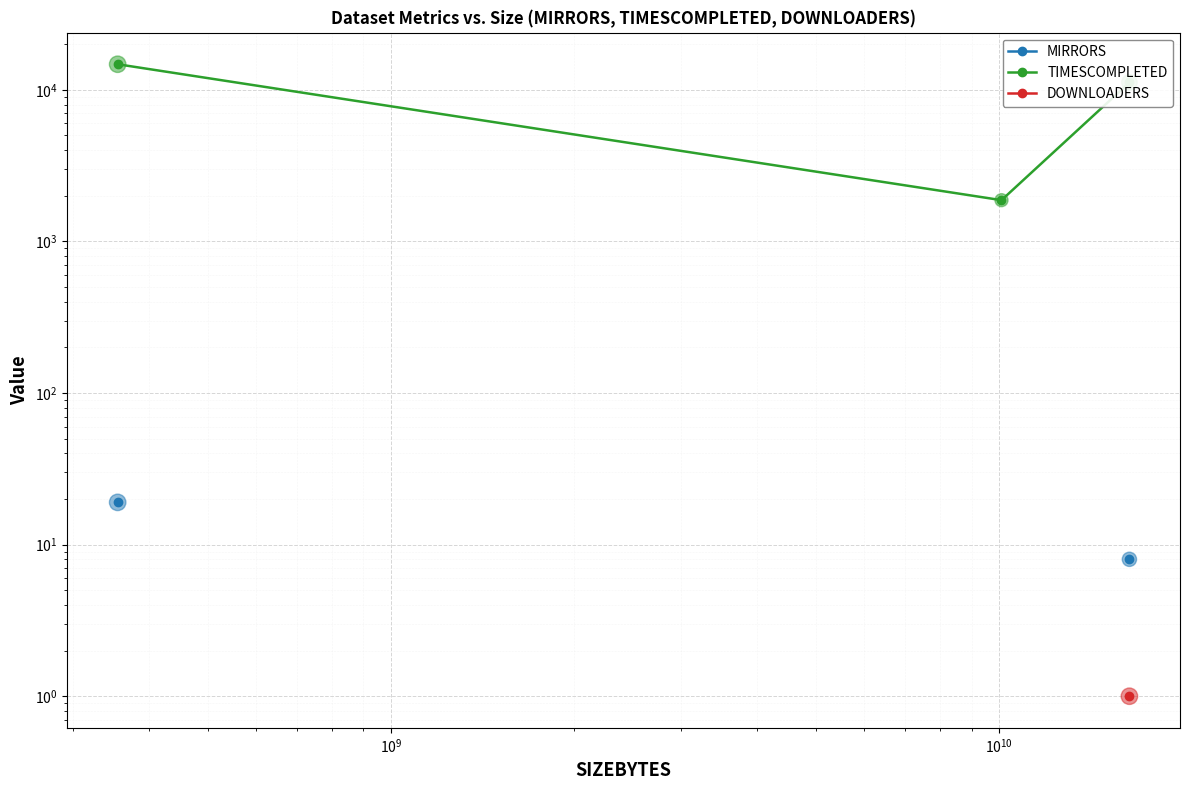

Is the value of MIRRORS at $\mathdefault{10^{8}}$ greater than the value of DOWNLOADERS at $\mathdefault{10^{8}}$?

No